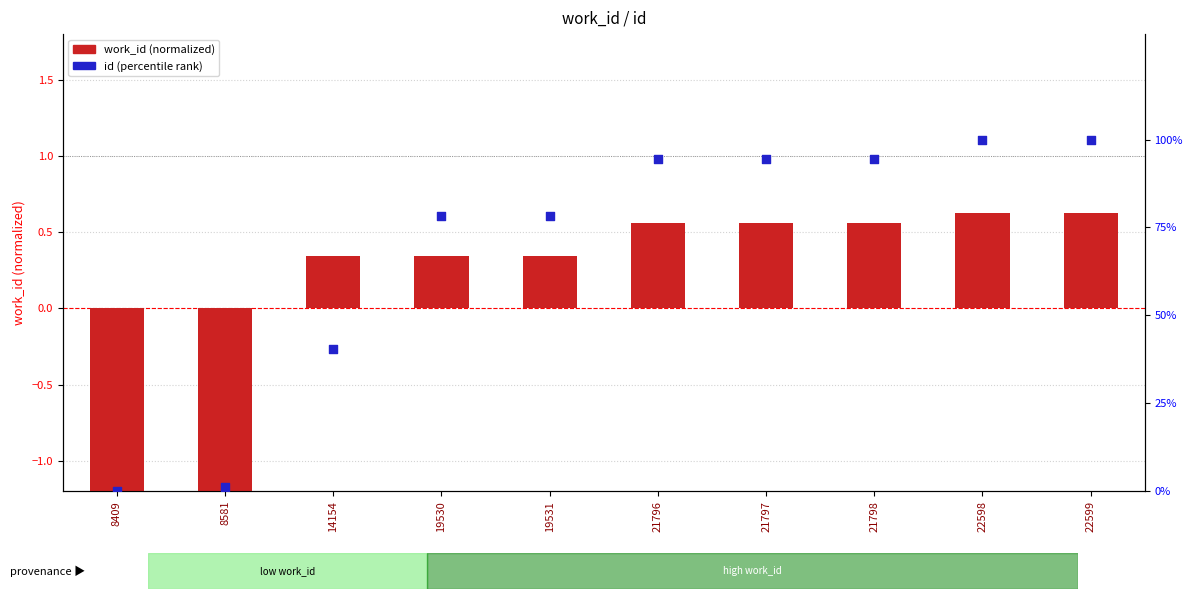

Which series has the widest spread of Y values?

id (percentile rank)